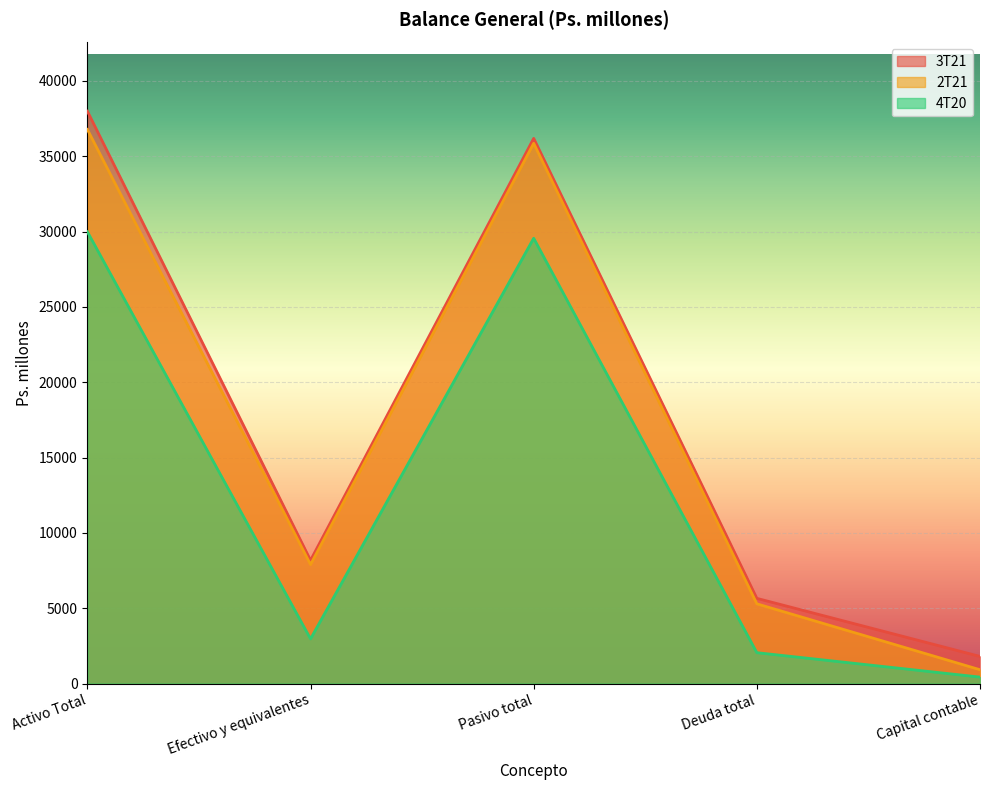

True or false: 4T20 and 3T21 cross at least once.

False